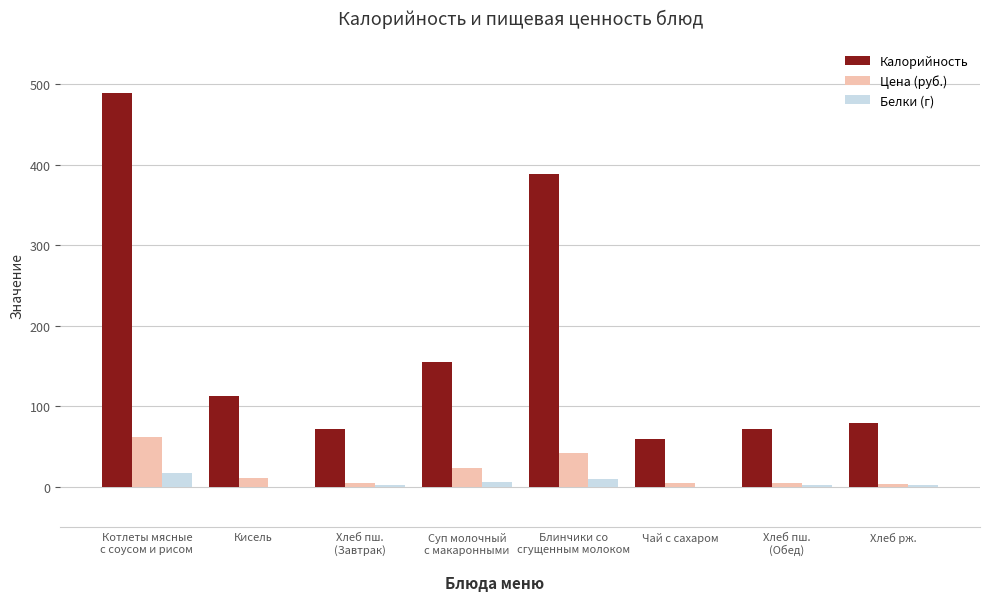

Which series has the largest total across all categories?

Калорийность